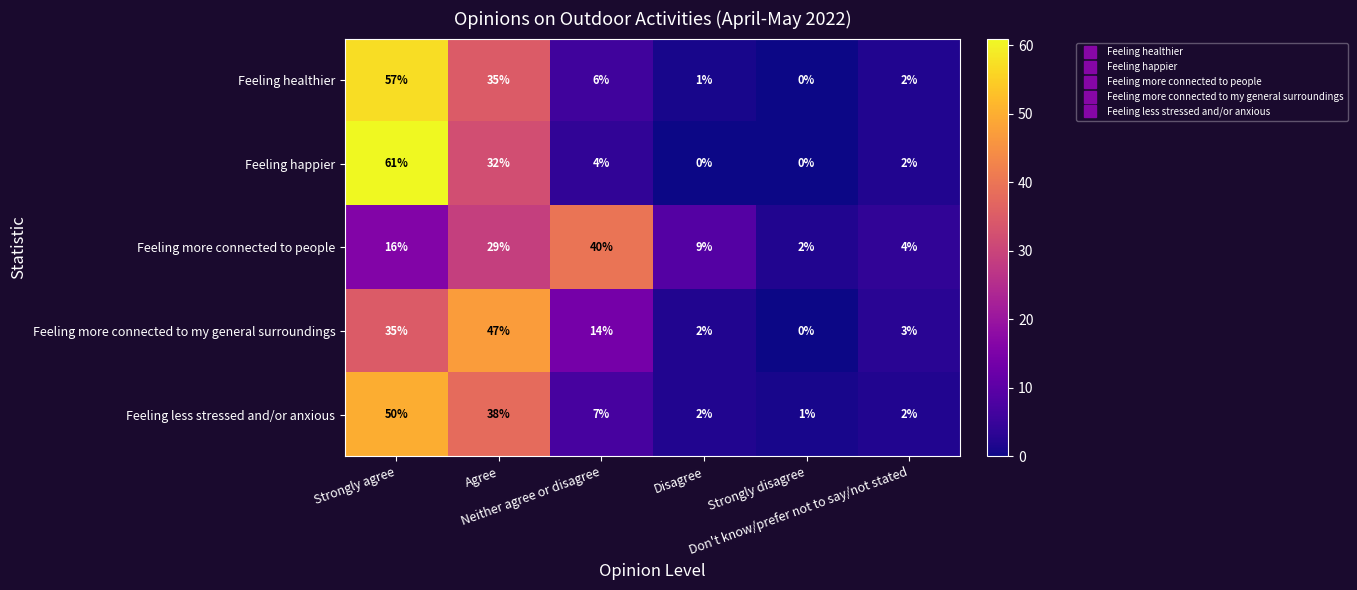

What is the greatest value displayed?

61